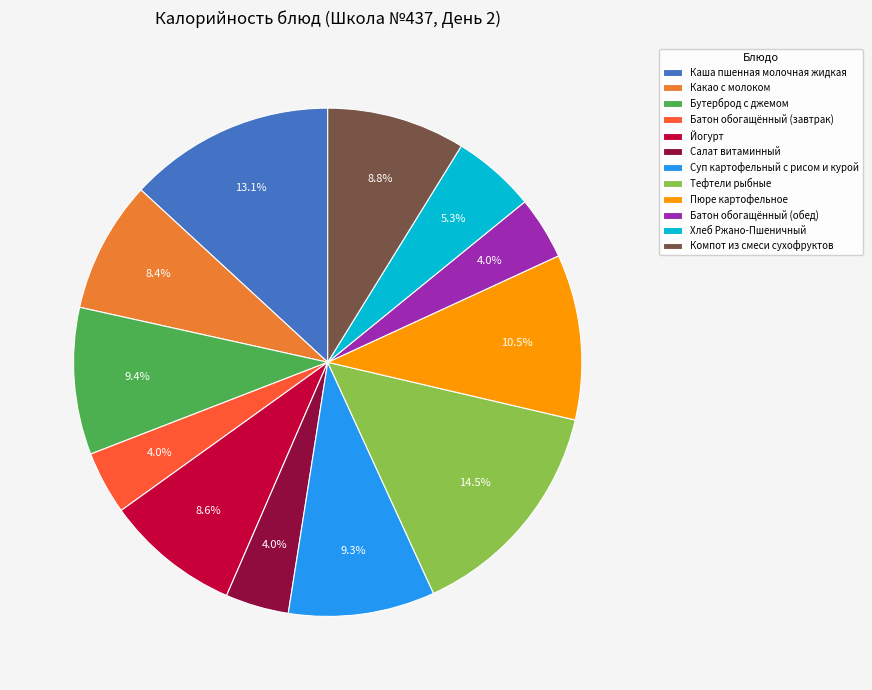

What percentage is NOT represented by Пюре картофельное?

89.5%